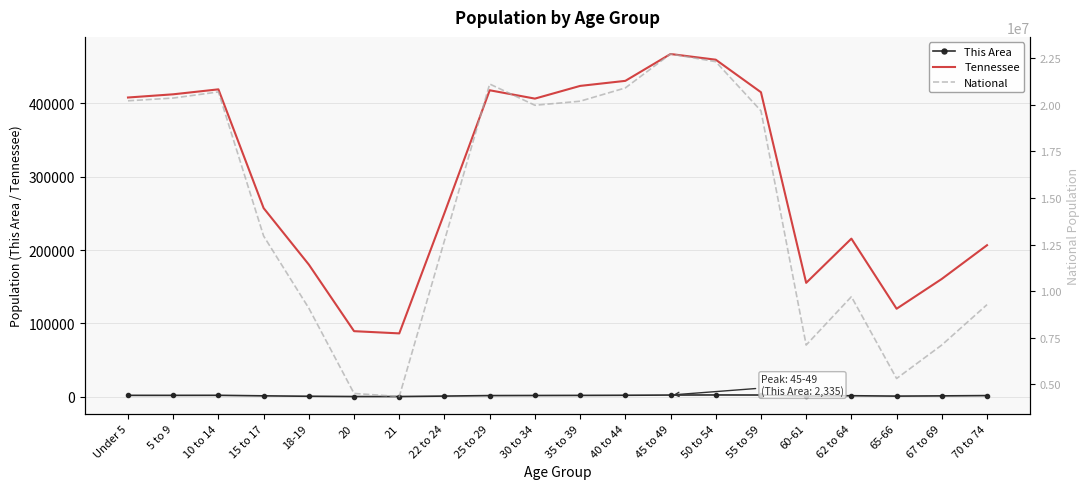

True or false: Tennessee and National intersect in this chart.

False